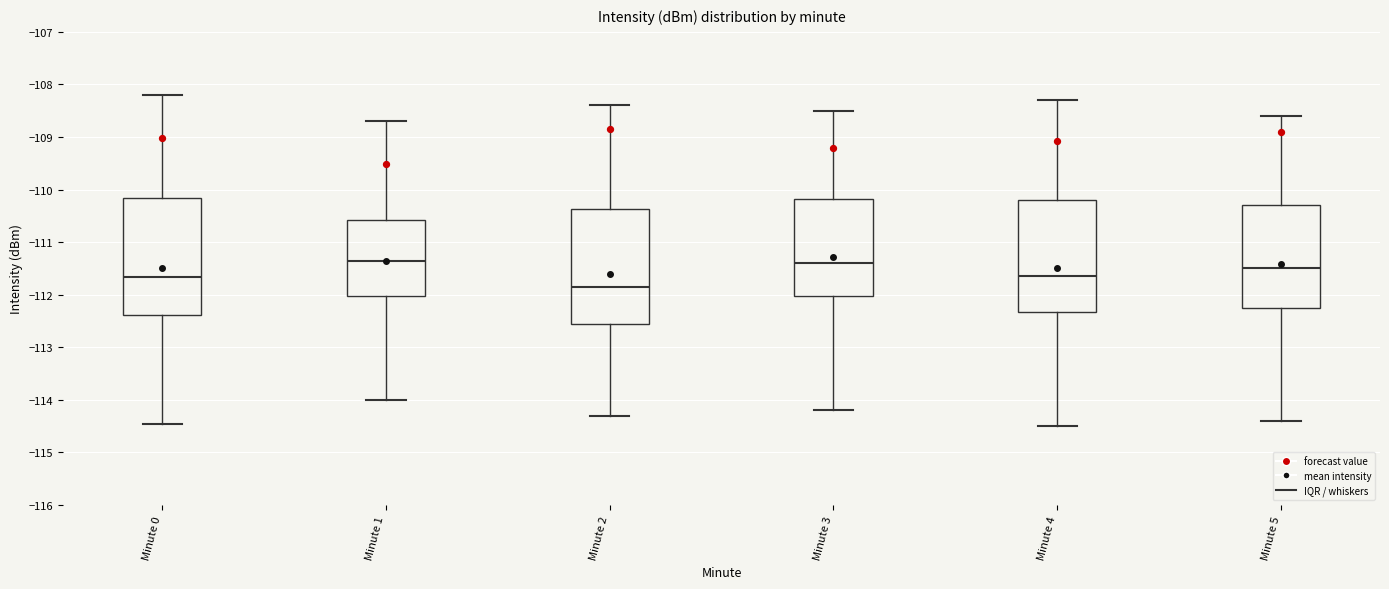

Reading left to right, read every box against the y-axis: the position of its median line, the range the box covers, and the ends of its whiskers. The values are not printed on the chart, so give them approximately, as read against the axis.

Minute 0: median -111.7, box -112.4 to -110.2, whiskers -114.5 to -108.2
Minute 1: median -111.3, box -112.0 to -110.6, whiskers -114.0 to -108.7
Minute 2: median -111.8, box -112.5 to -110.4, whiskers -114.3 to -108.4
Minute 3: median -111.4, box -112.0 to -110.2, whiskers -114.2 to -108.5
Minute 4: median -111.6, box -112.3 to -110.2, whiskers -114.5 to -108.3
Minute 5: median -111.5, box -112.2 to -110.3, whiskers -114.4 to -108.6